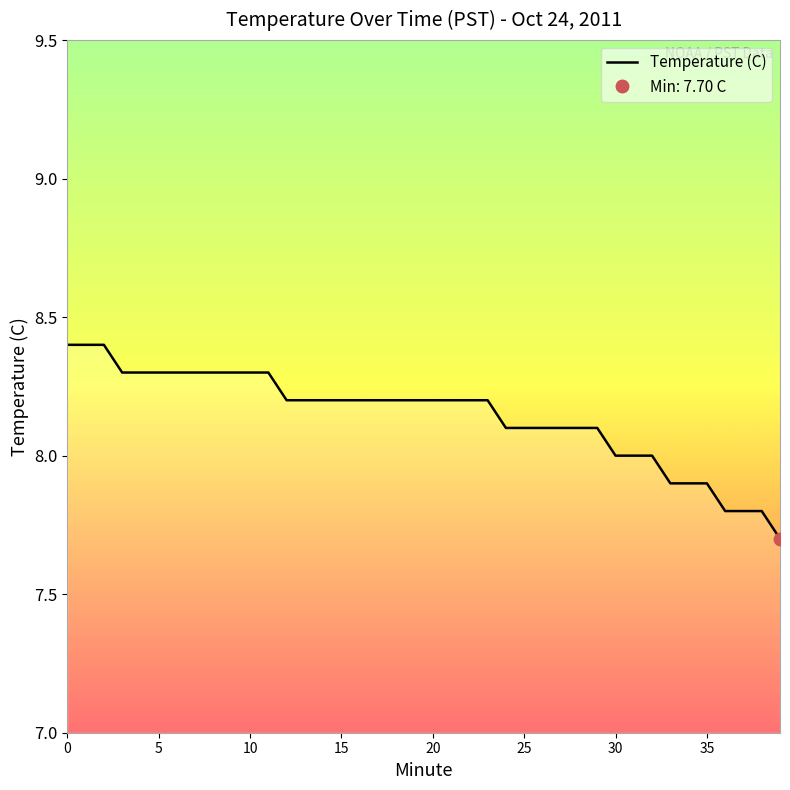

At which label is the value closest to 8?

30